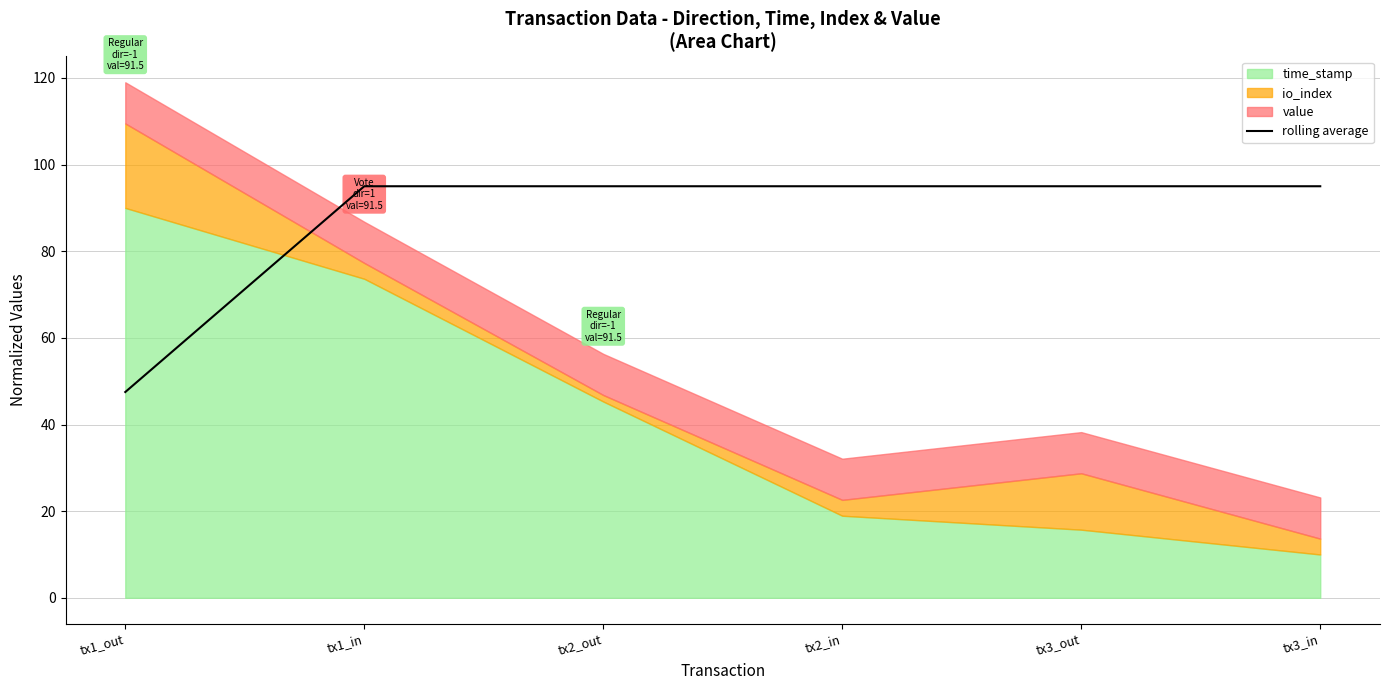

Between tx2_out and tx3_in, which is larger?

tx2_out